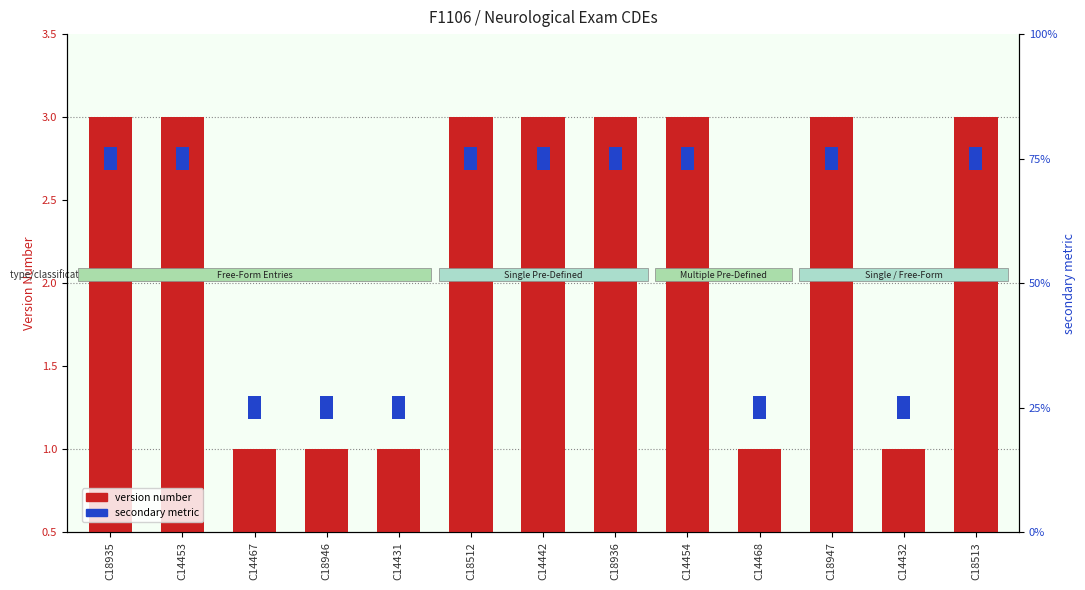

At how many categories does at least one series exceed 0?

13